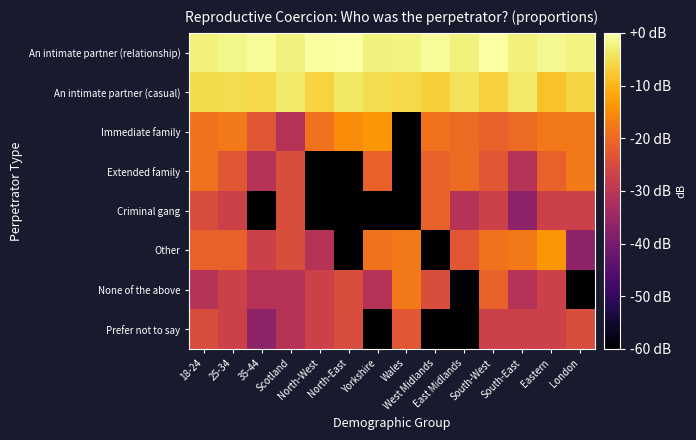

Reading left to right, what are all the values shown in this chart?

An intimate partner (relationship): 18-24=-2.6	25-34=-1.7	35-44=-0.8	Scotland=-2.5	North-West=-0.3	North-East=-0.0	Yorkshire=-2.5	Wales=-2.1	West Midlands=-0.8	East Midlands=-2.5	South-West=-0.1	South-East=-2.6	Eastern=-1.2	London=-2.3
An intimate partner (casual): 18-24=-5.4	25-34=-5.2	35-44=-5.7	Scotland=-3.5	North-West=-6.4	North-East=-3.9	Yorkshire=-5.2	Wales=-5.7	West Midlands=-6.9	East Midlands=-4.5	South-West=-6.7	South-East=-3.7	Eastern=-8.5	London=-6.1
Immediate family: 18-24=-18.7	25-34=-17.7	35-44=-22.8	Scotland=-30.8	North-West=-18.7	North-East=-15.2	Yorkshire=-13.9	Wales=-180.0	West Midlands=-18.7	East Midlands=-19.9	South-West=-21.2	South-East=-19.9	Eastern=-17.7	London=-17.7
Extended family: 18-24=-18.7	25-34=-22.8	35-44=-30.8	Scotland=-24.7	North-West=-180.0	North-East=-180.0	Yorkshire=-21.2	Wales=-180.0	West Midlands=-21.2	East Midlands=-19.9	South-West=-22.8	South-East=-30.8	Eastern=-21.2	London=-17.7
Criminal gang: 18-24=-24.7	25-34=-27.2	35-44=-180.0	Scotland=-24.7	North-West=-180.0	North-East=-180.0	Yorkshire=-180.0	Wales=-180.0	West Midlands=-21.2	East Midlands=-30.8	South-West=-27.2	South-East=-36.8	Eastern=-27.2	London=-27.2
Other: 18-24=-21.2	25-34=-21.2	35-44=-27.2	Scotland=-24.7	North-West=-30.8	North-East=-180.0	Yorkshire=-18.7	Wales=-17.7	West Midlands=-180.0	East Midlands=-22.8	South-West=-18.7	South-East=-17.7	Eastern=-13.9	London=-36.8
None of the above: 18-24=-30.8	25-34=-27.2	35-44=-30.8	Scotland=-30.8	North-West=-27.2	North-East=-24.7	Yorkshire=-30.8	Wales=-17.7	West Midlands=-24.7	East Midlands=-180.0	South-West=-21.2	South-East=-30.8	Eastern=-27.2	London=-180.0
Prefer not to say: 18-24=-24.7	25-34=-27.2	35-44=-36.8	Scotland=-30.8	North-West=-27.2	North-East=-24.7	Yorkshire=-180.0	Wales=-22.8	West Midlands=-180.0	East Midlands=-180.0	South-West=-27.2	South-East=-27.2	Eastern=-27.2	London=-24.7